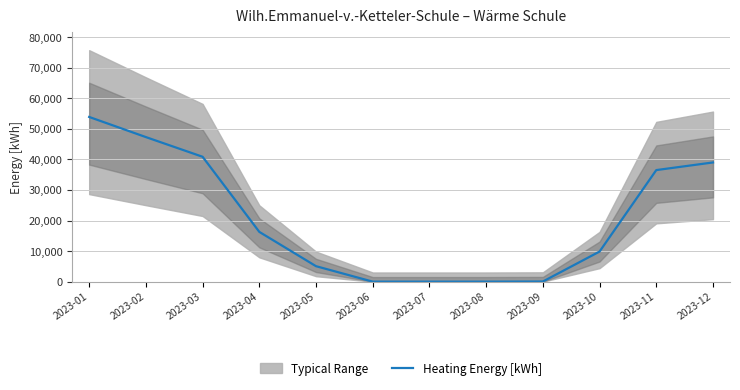

At which category does the chart reach its minimum across all series?

2023-06